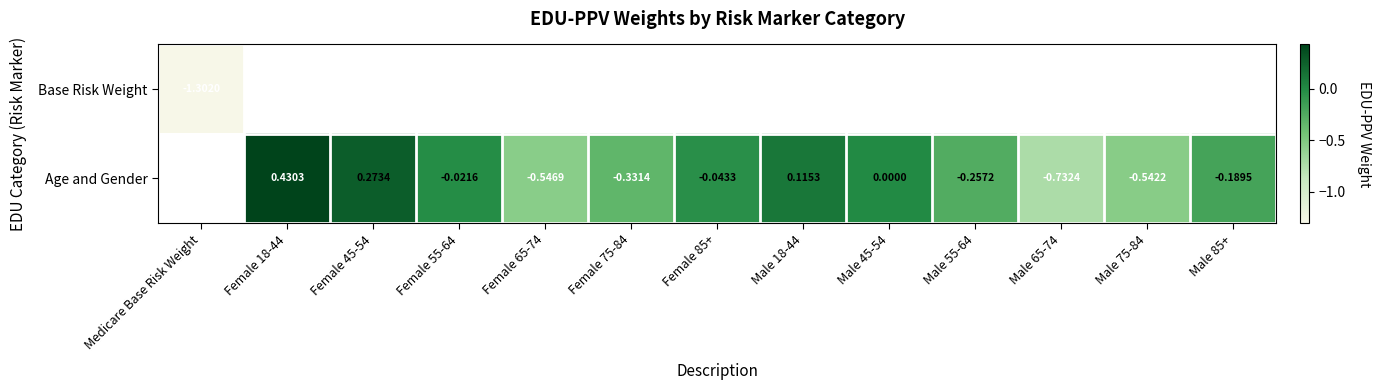

What is the maximum value shown in the chart?

0.4